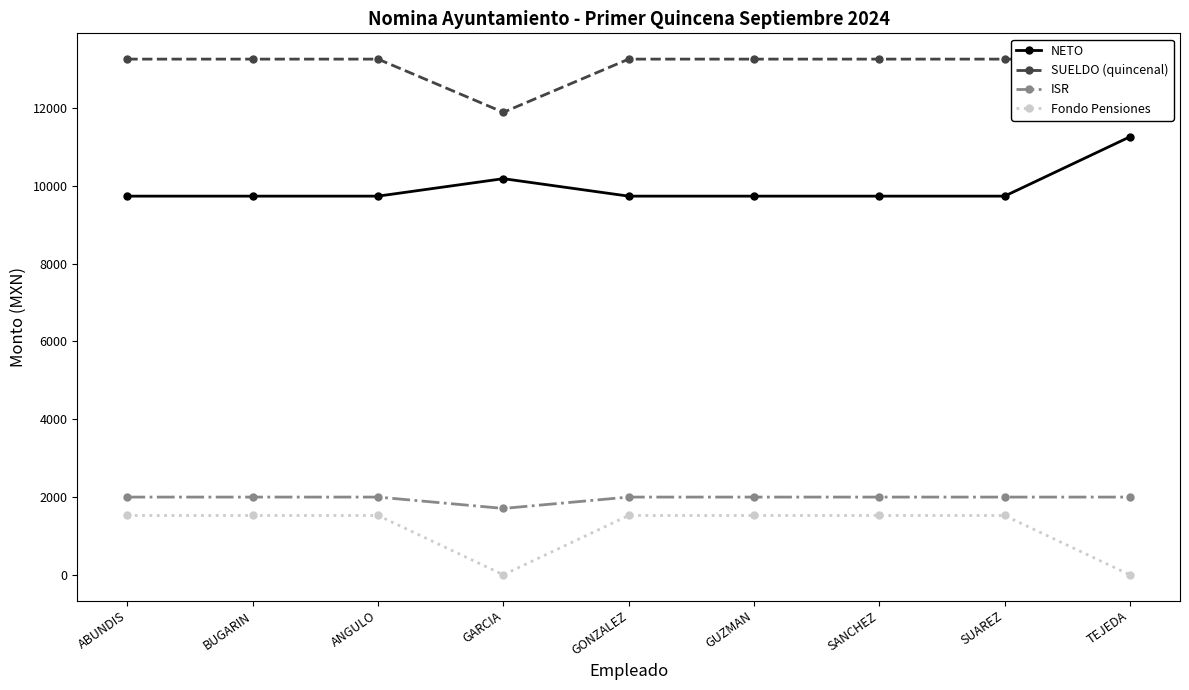

How many data points in ISR are less than 1998?

1